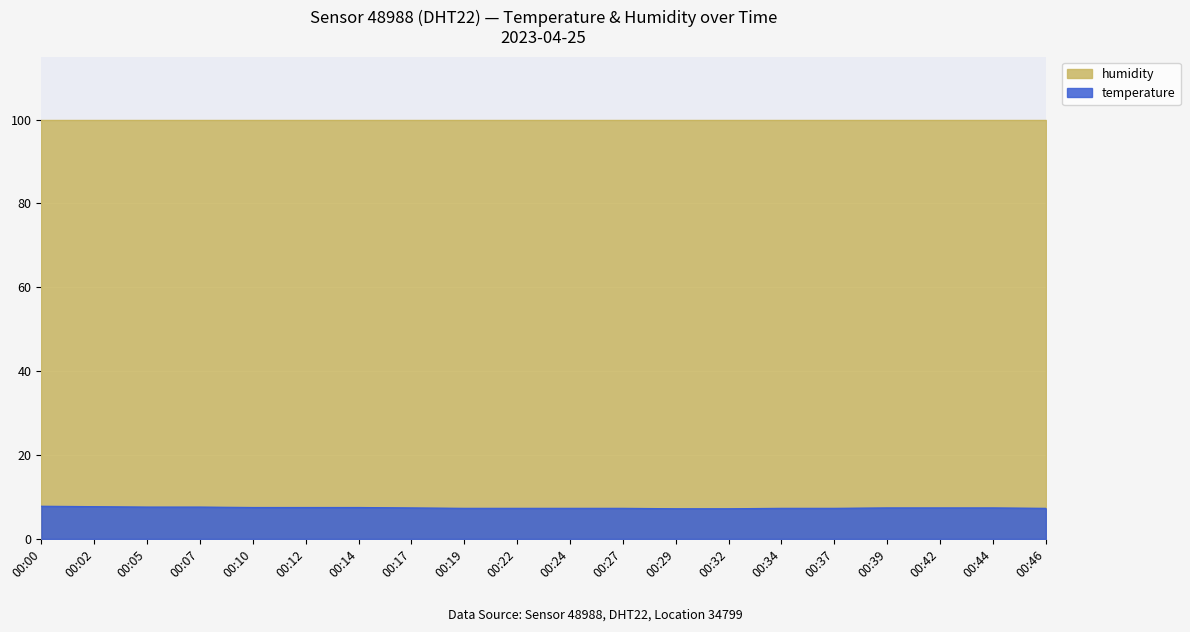

What is the minimum value shown in the chart?

7.2